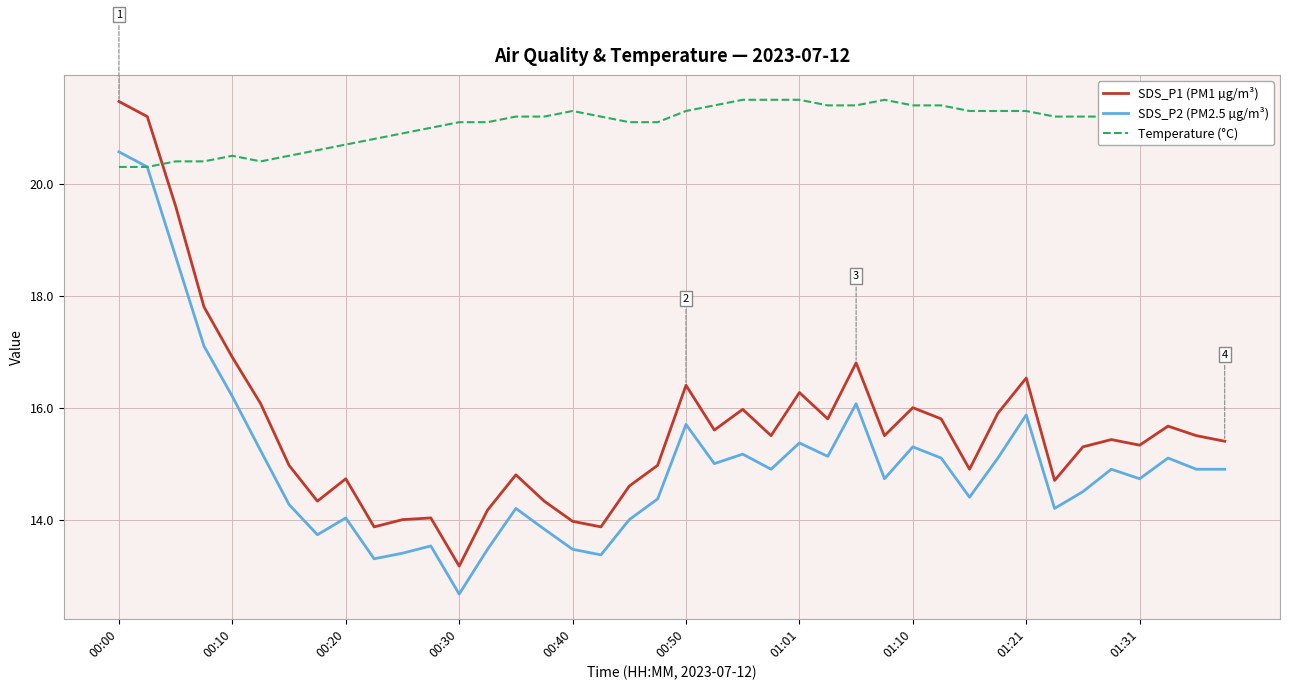

How many categories are shown in the chart?

40